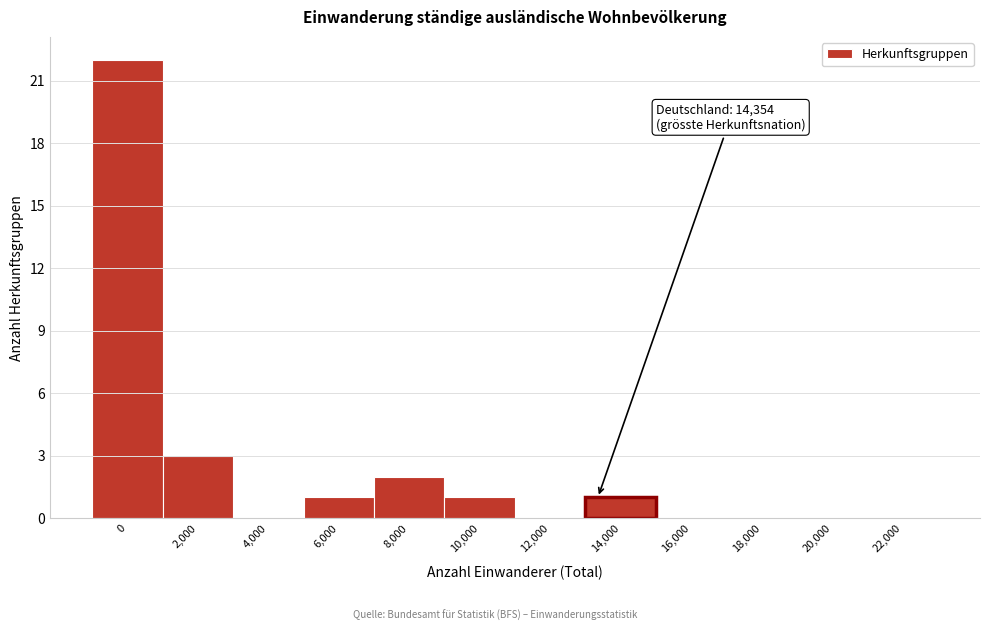

Reading left to right, what are all the values shown in this chart?

0=22	2,000=3	4,000=0	6,000=1	8,000=2	10,000=1	12,000=0	14,000=1	16,000=0	18,000=0	20,000=0	22,000=0